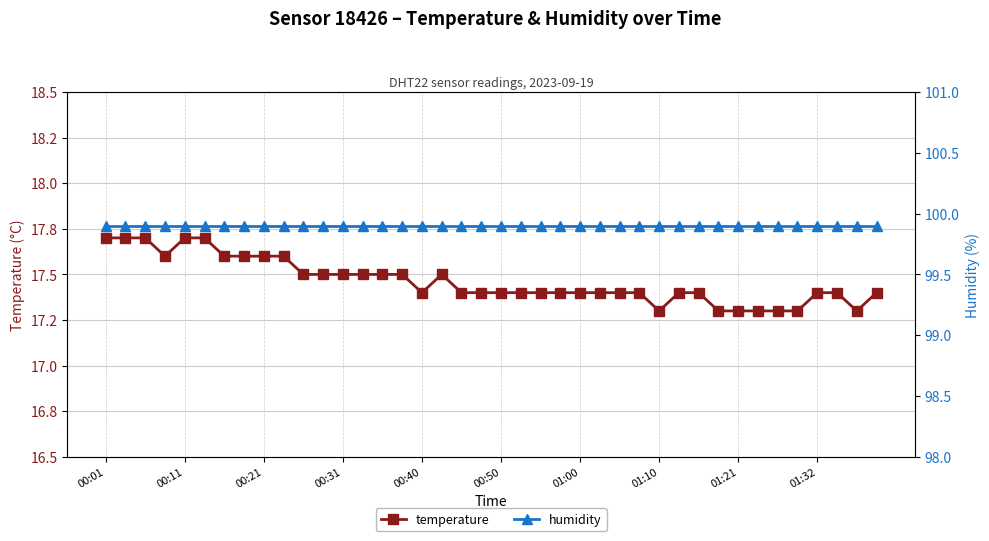

Which category has the lowest value in the humidity series?

00:01